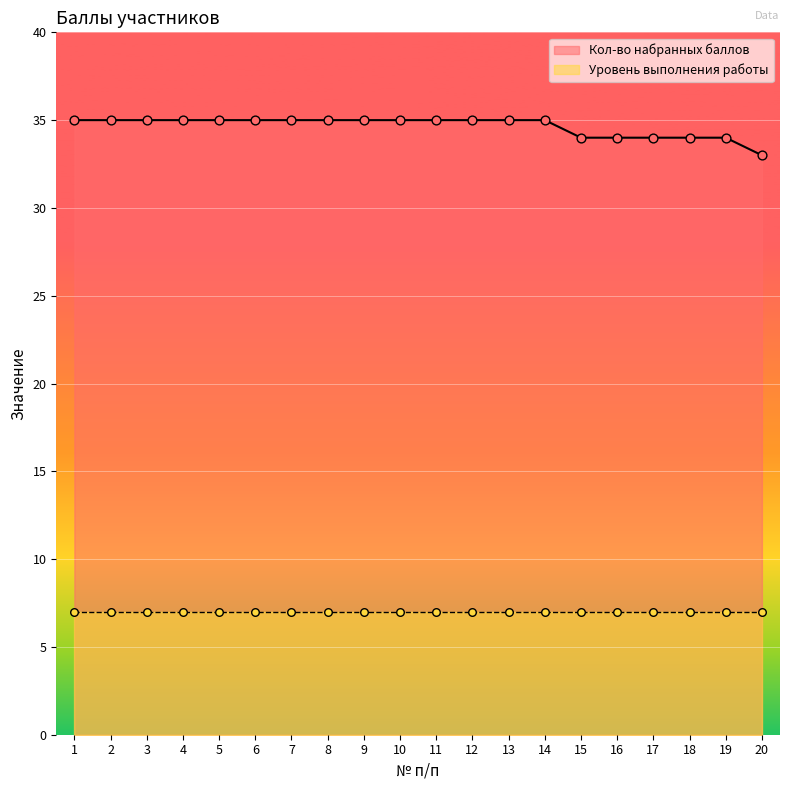

Which has a higher value, 19 or 6?

6